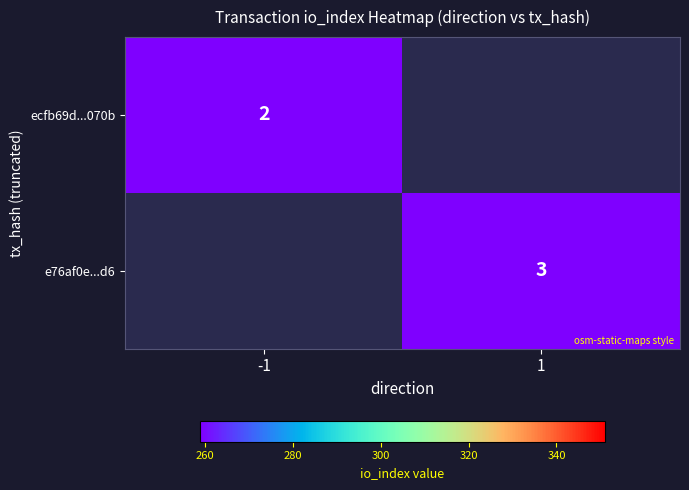

True or false: e76af0e...d6 has a value of 4 at 1.

False